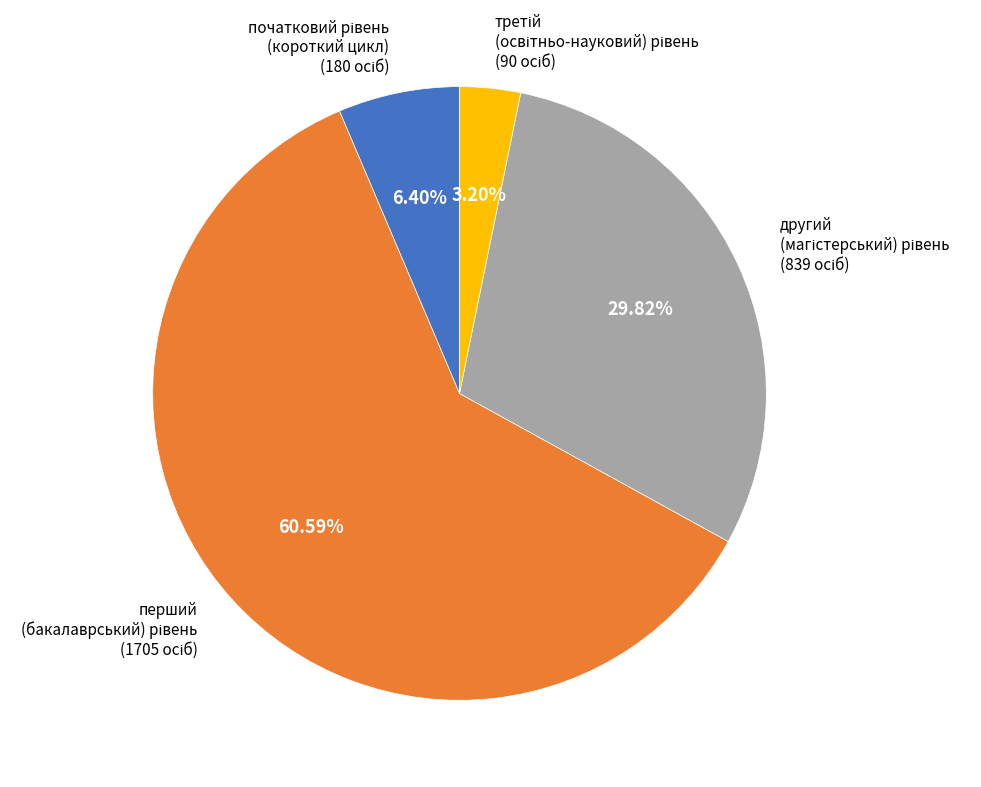

Does any single category account for the majority?

Yes